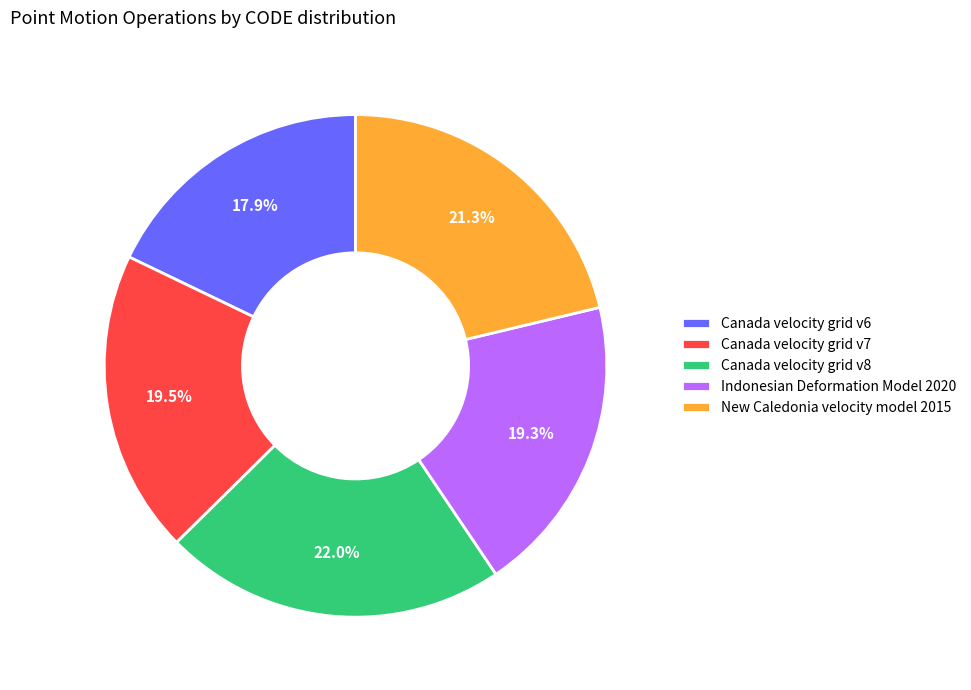

Which slice is the largest?

Canada velocity grid v8